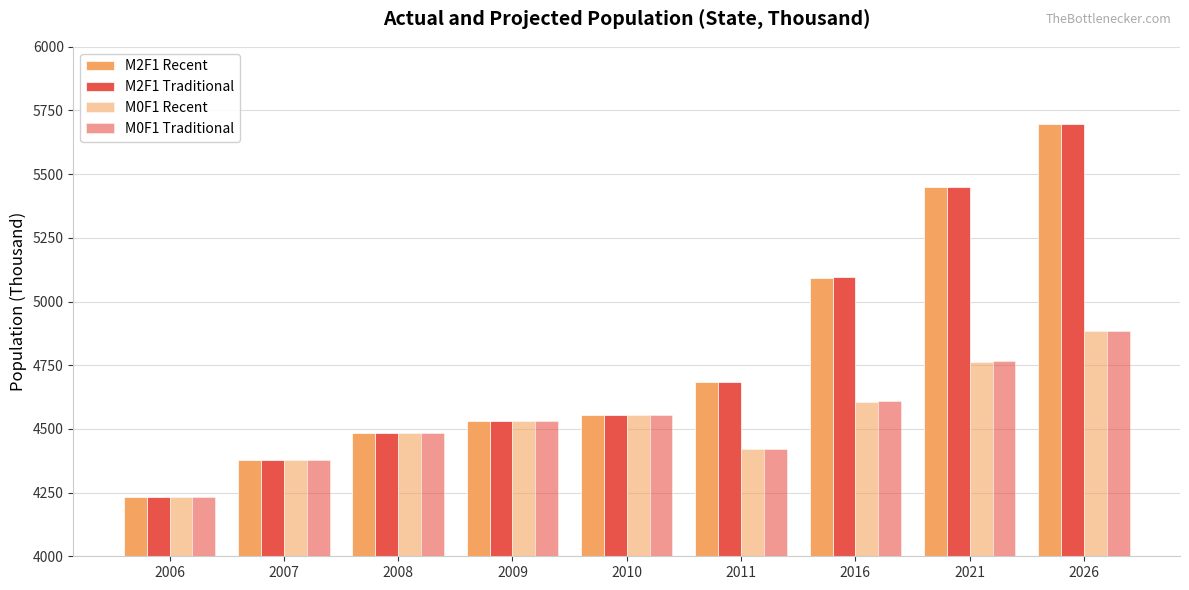

What is the difference between the M0F1 Recent values at 2006 and 2007?

143